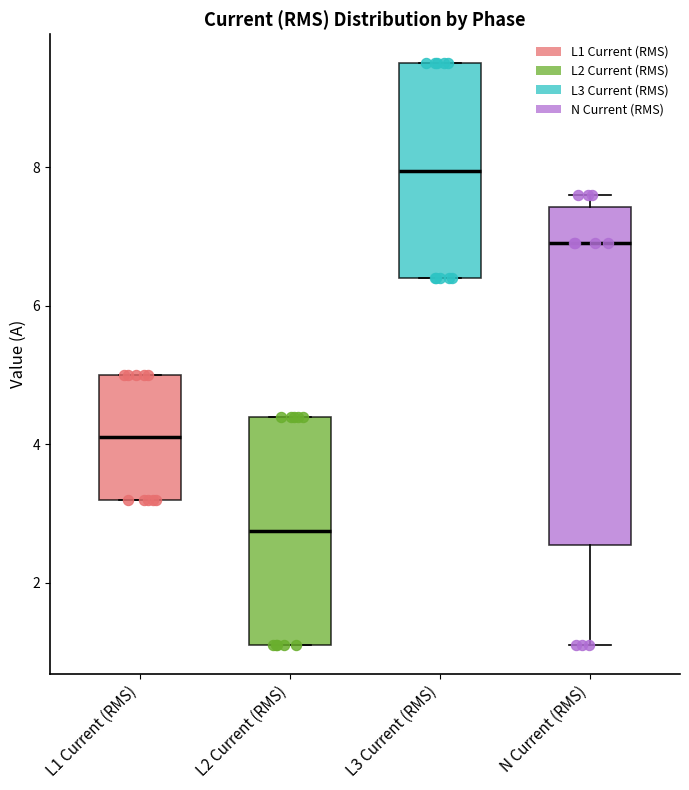

Reading left to right, read every box against the y-axis: the position of its median line, the range the box covers, and the ends of its whiskers. The values are not printed on the chart, so give them approximately, as read against the axis.

L1 Current (RMS): median 4.2, box 3.2 to 5.0, whiskers 3.2 to 5.0
L2 Current (RMS): median 2.8, box 1.2 to 4.4, whiskers 1.2 to 4.4
L3 Current (RMS): median 8.0, box 6.4 to 9.6, whiskers 6.4 to 9.6
N Current (RMS): median 7.0, box 2.6 to 7.4, whiskers 1.2 to 7.6